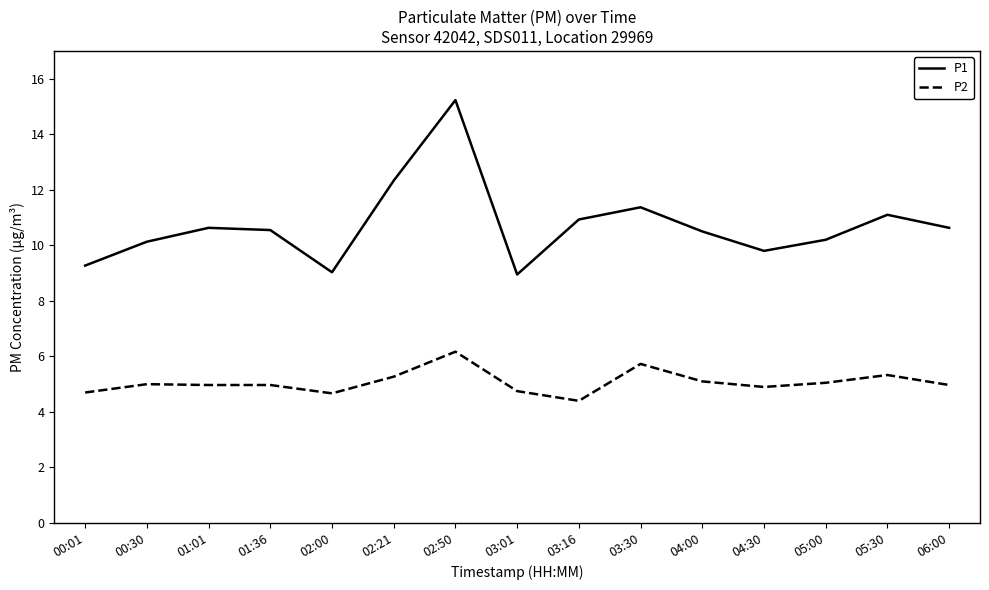

Where is P1 nearest to the value 12?

02:21